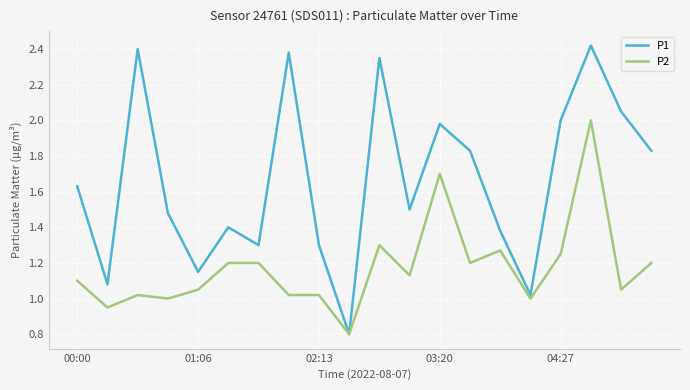

True or false: P1 has more than 0 interior local peaks.

True